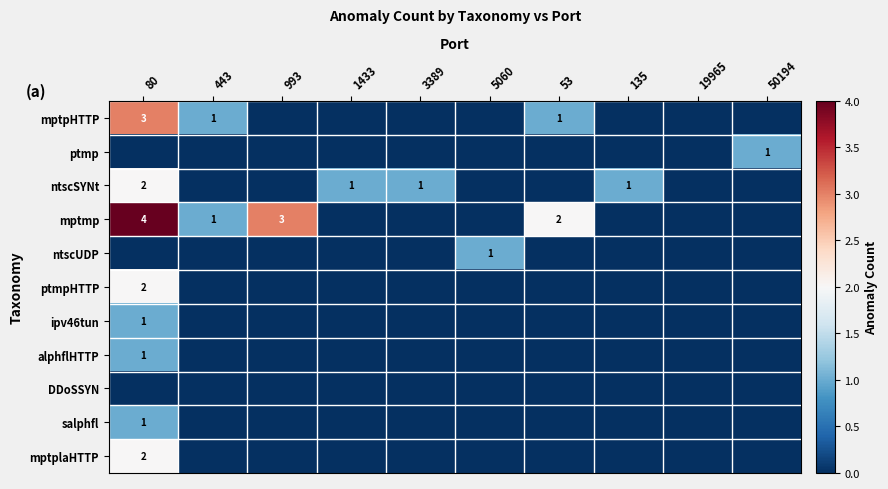

Which label corresponds to the smallest value in the chart?

993